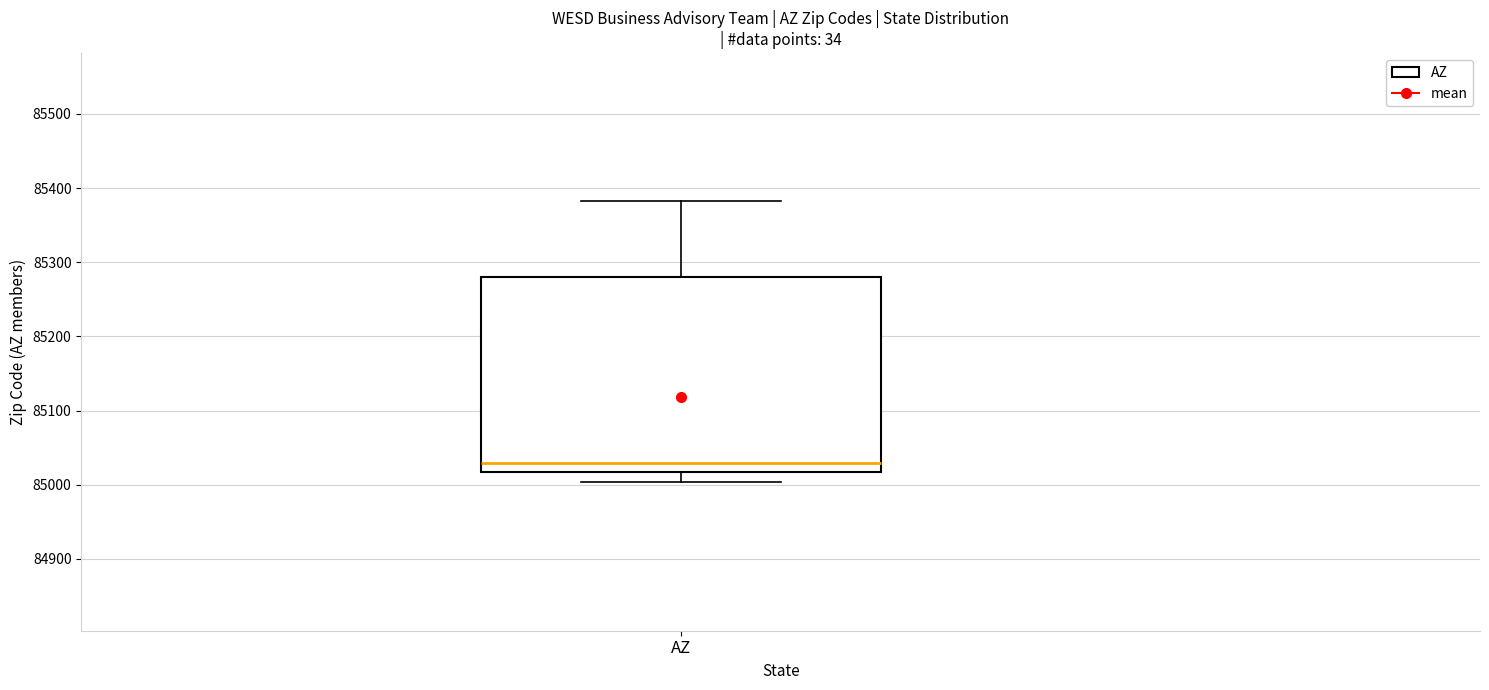

Where is the upper edge of the box for AZ on the y-axis? The values are not printed on the chart, so give them approximately, as read against the axis.

85280